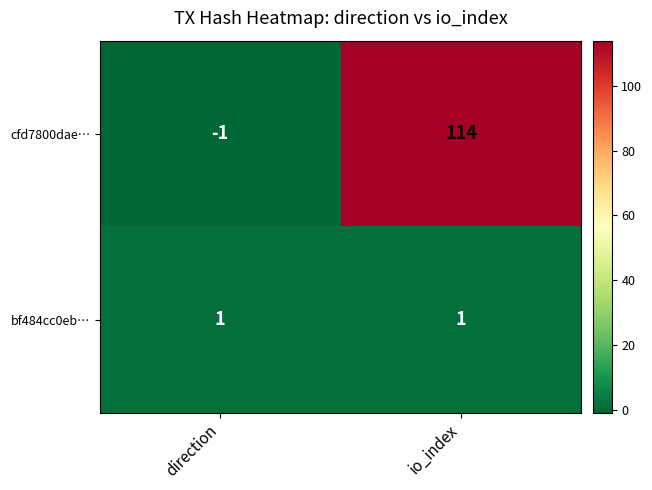

What is the spread (max minus min) of values at direction?

2